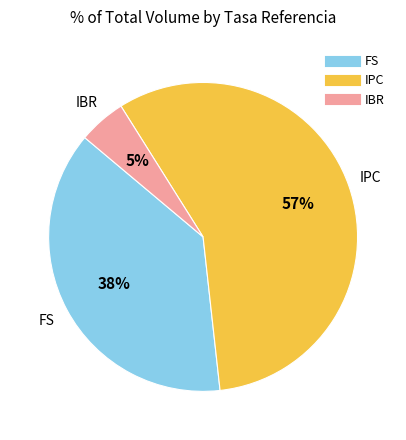

To the nearest percent, what is the difference between the largest and smallest slice percentages?

52%